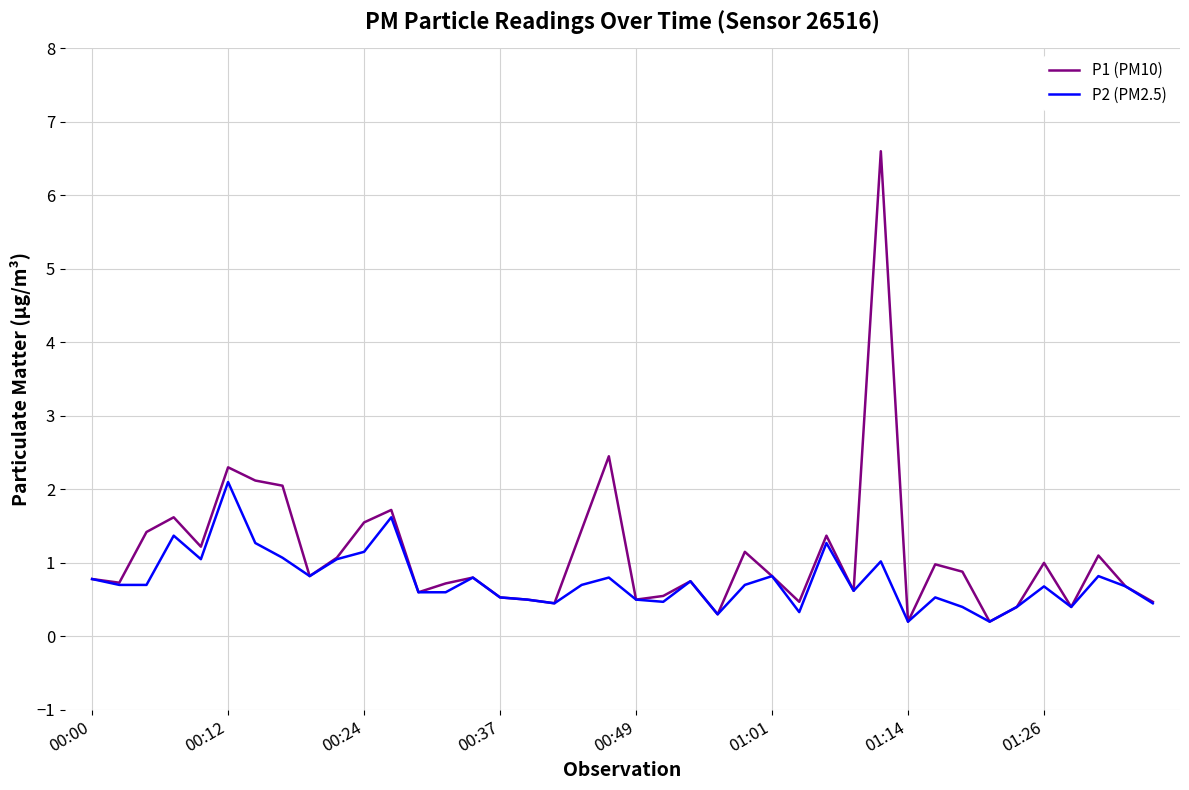

Which series has the largest range (max minus min)?

P1 (PM10)